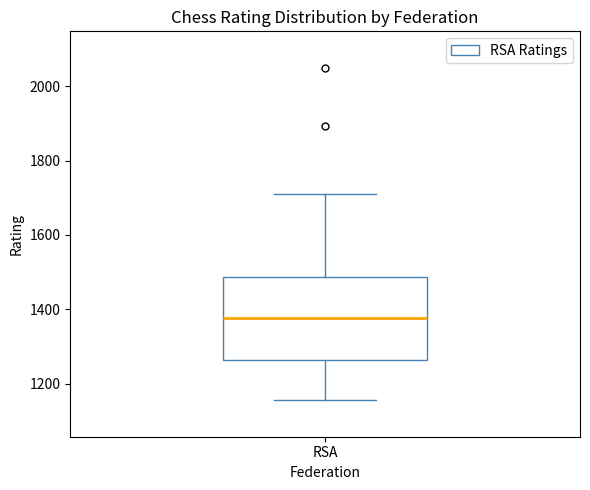

Transcribe this box plot: give where the median line is, the range the box spans, and where the two whiskers end, as read against the y-axis. The values are not printed on the chart, so give them approximately, as read against the axis.

median 1380, box 1260 to 1480, whiskers 1160 to 1720